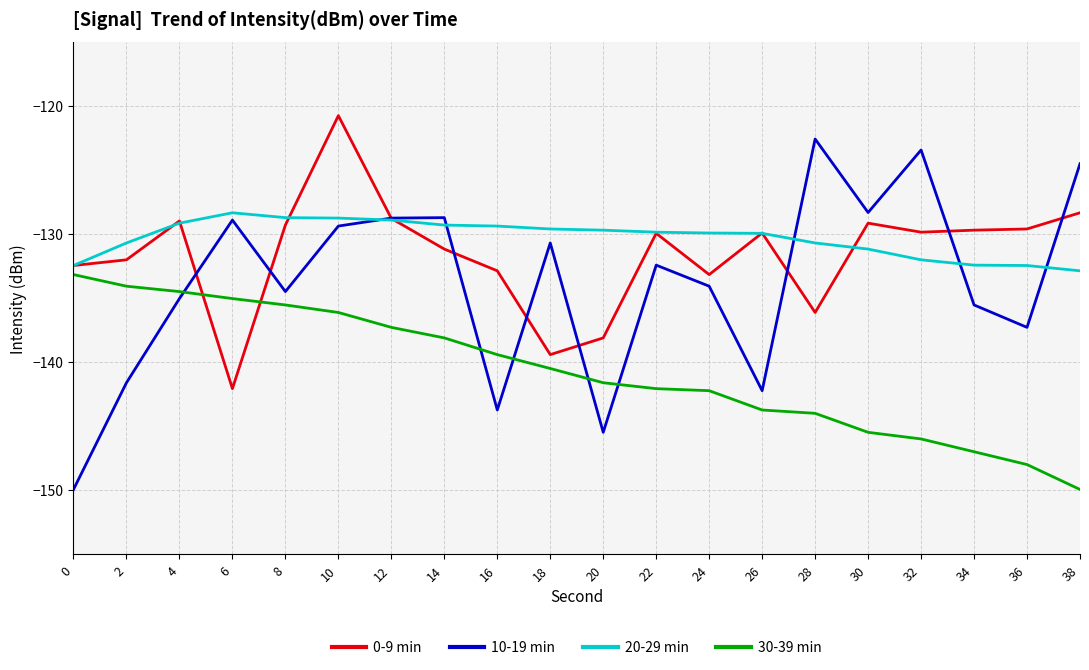

Which series has the largest total across all categories?

20-29 min